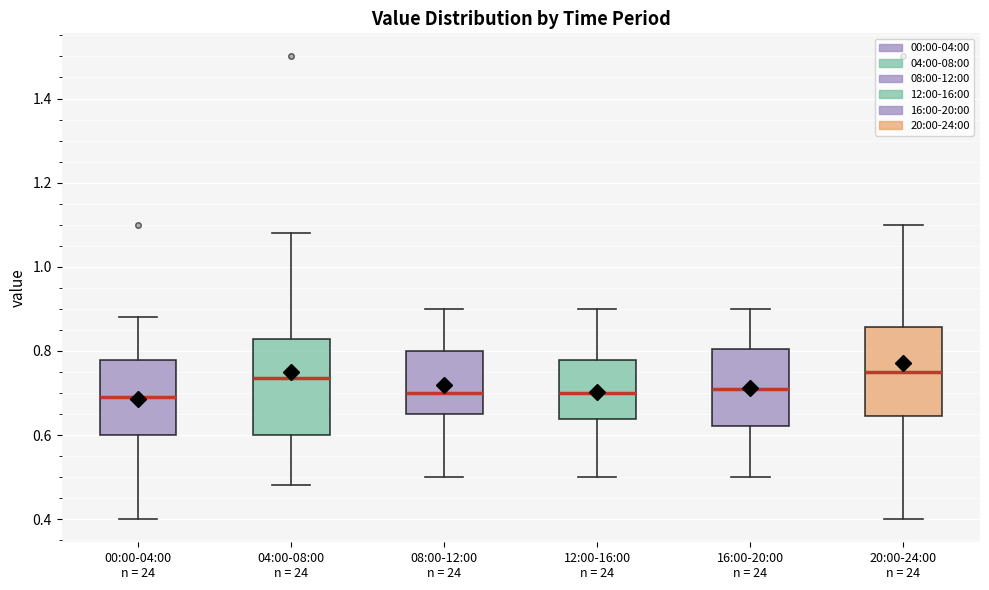

Where is the lower edge of the box for 08:00-12:00 n = 24 on the y-axis? The values are not printed on the chart, so give them approximately, as read against the axis.

0.66